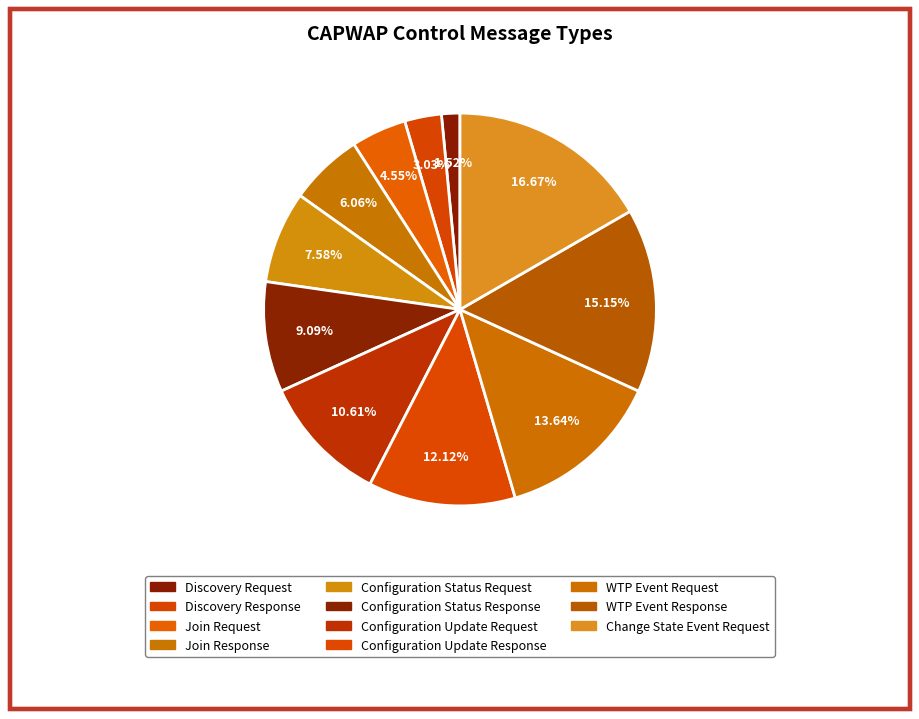

Is it true that Discovery Request is 2% of the pie?

True